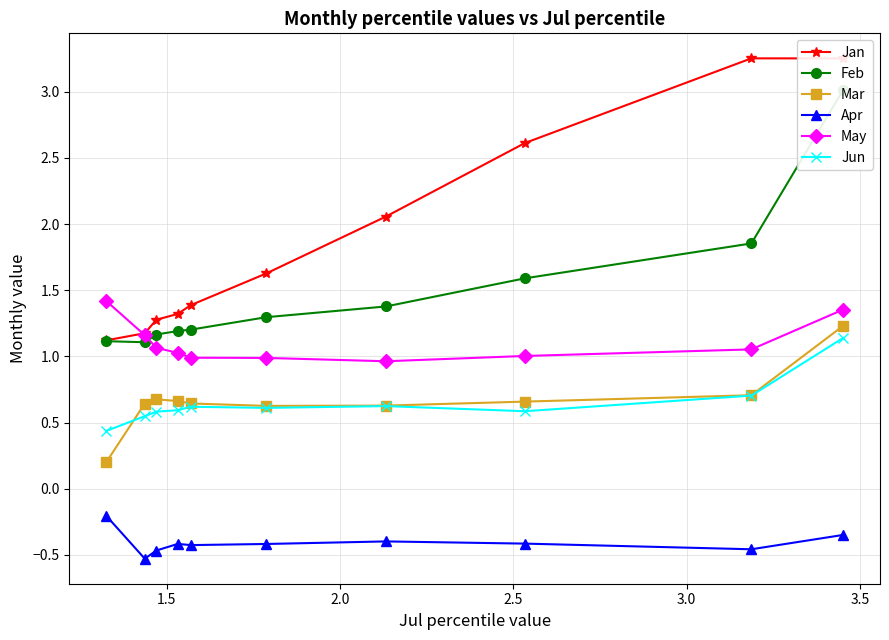

How many lines are shown in the chart?

6